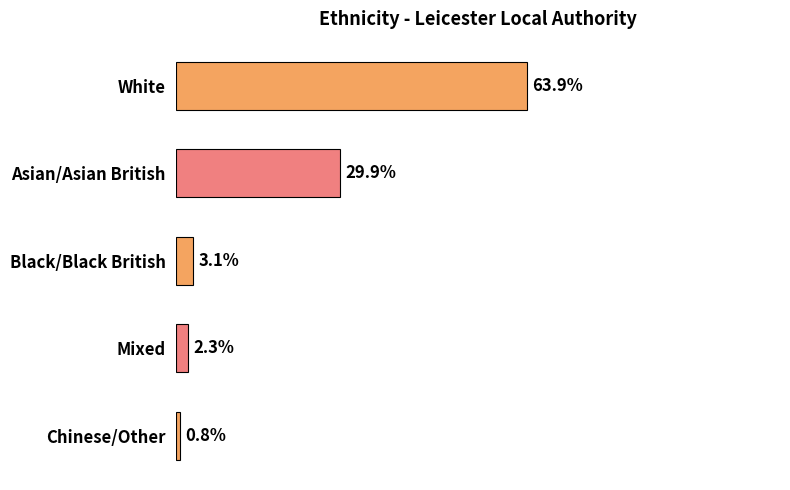

Where is the data nearest to the value 32?

Asian/Asian British